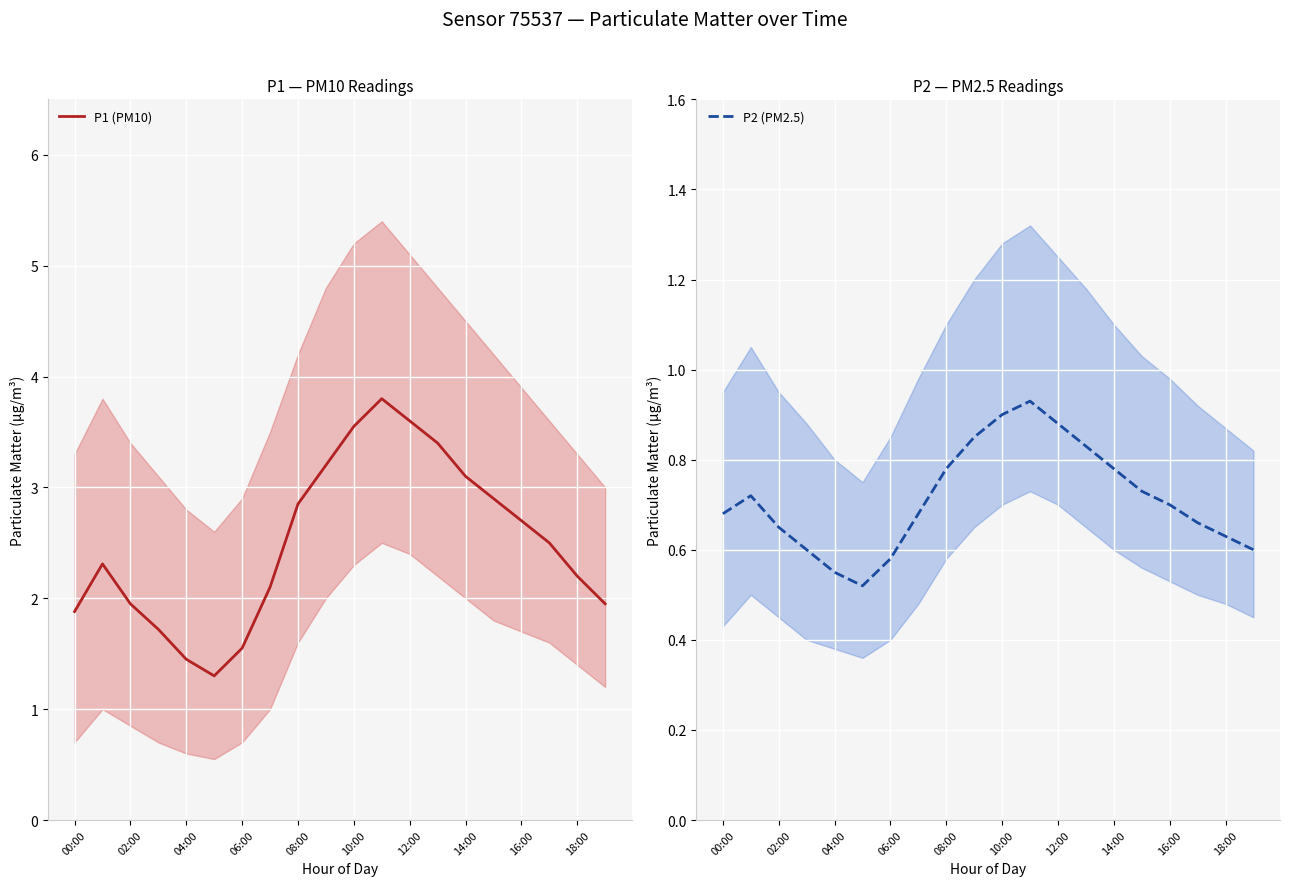

What are all the series names shown in the legend?

P1 (PM10), P2 (PM2.5)